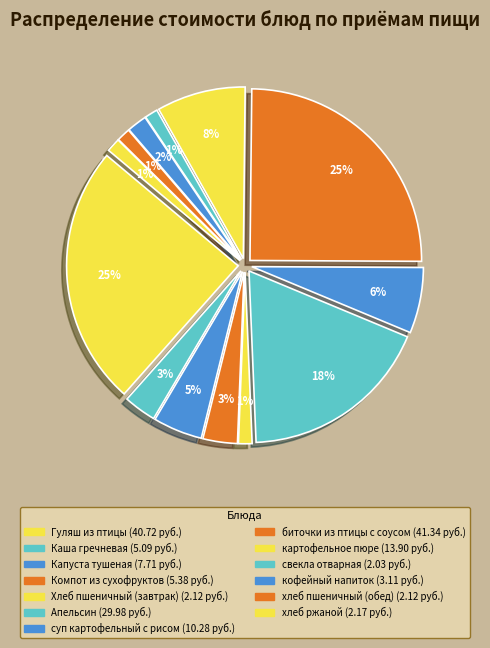

To the nearest percent, what is the difference between the картофельное пюре and Хлеб пшеничный (завтрак) slice percentages?

7%